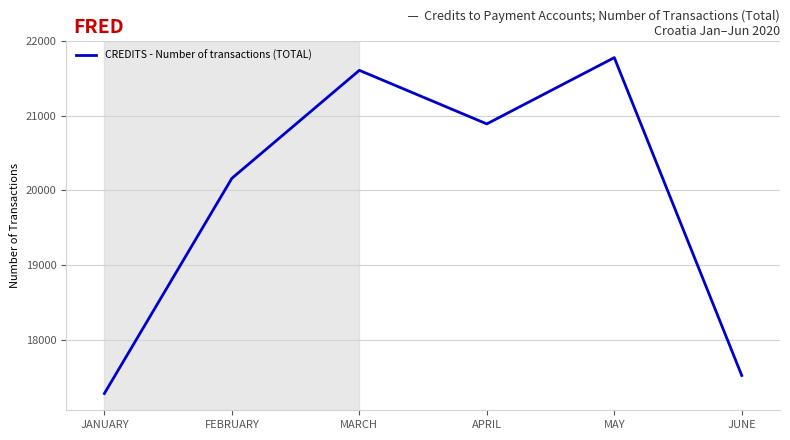

Is it true that the value at FEBRUARY is 9141?

False